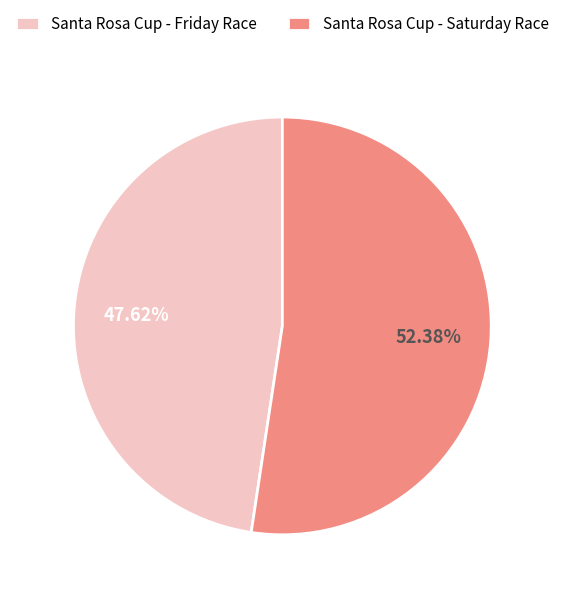

True or false: Santa Rosa Cup - Friday Race accounts for 54% of the total.

False